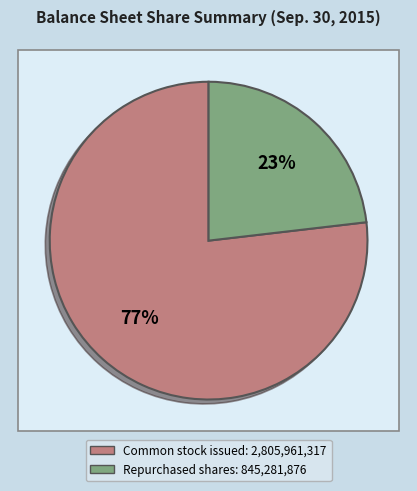

Does Cost of repurchased stock, shares represent more than half of the total?

No